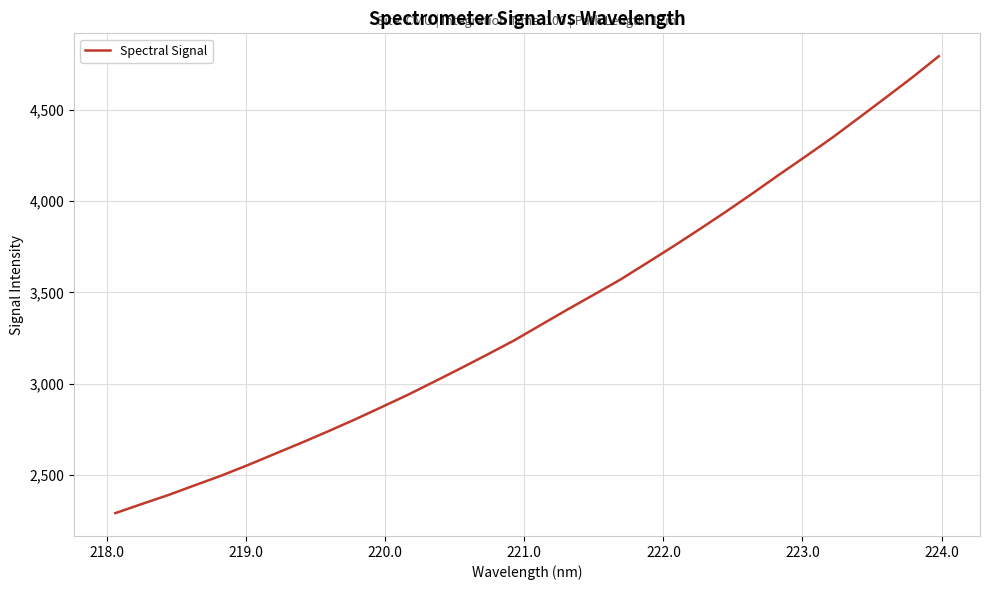

Does the chart display data point markers on the line(s)?

No